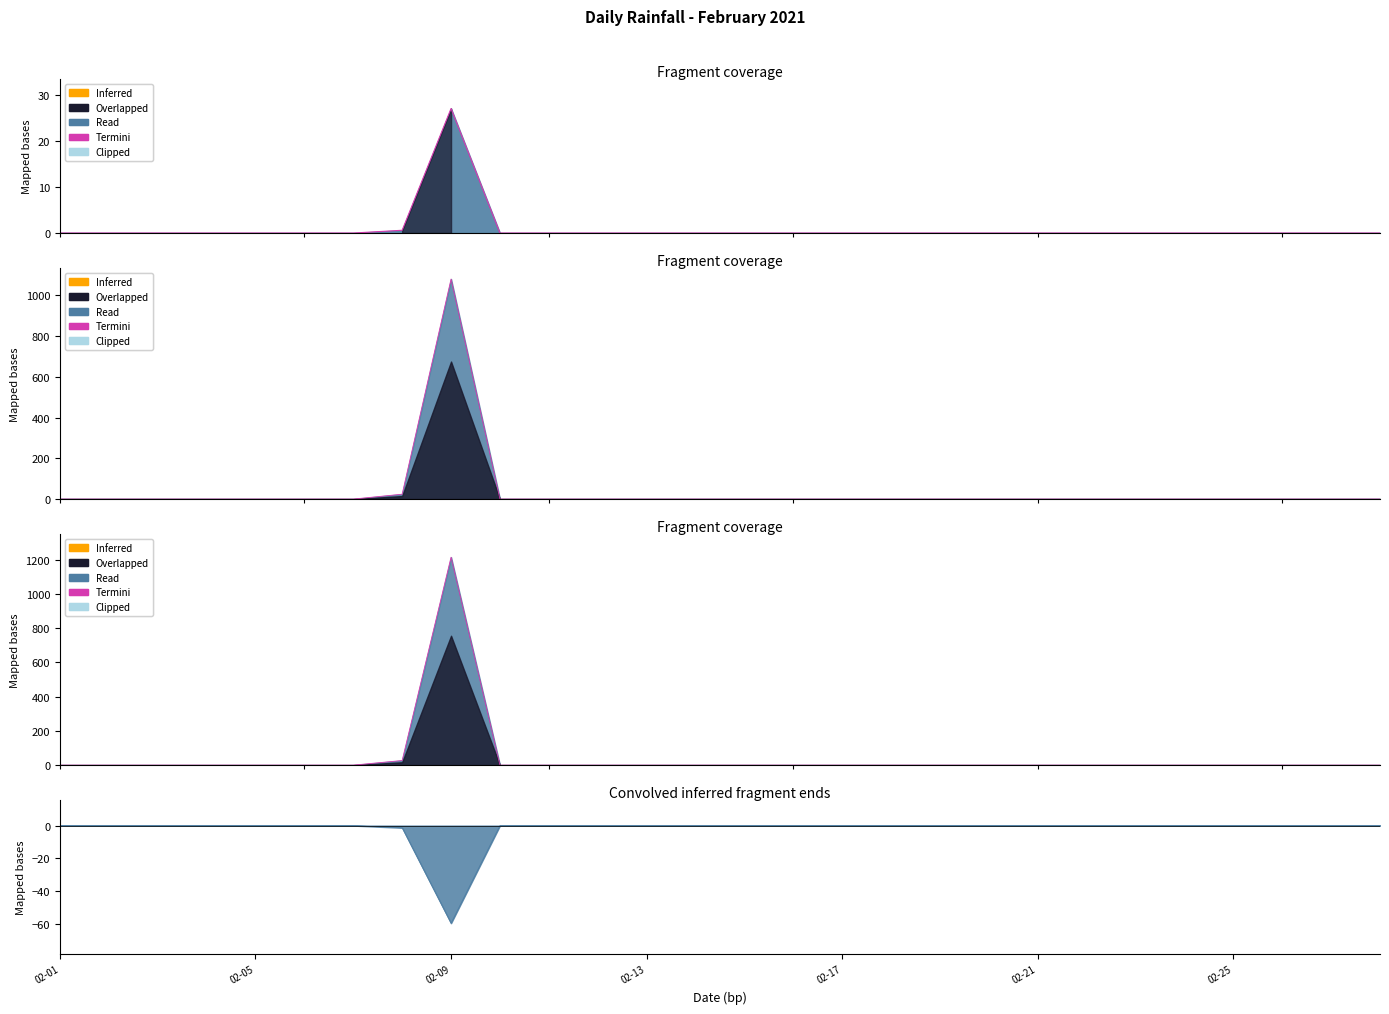

List the labels in order of value, largest first.

2021-02-09, 2021-02-08, 2021-02-01, 2021-02-02, 2021-02-03, 2021-02-04, 2021-02-05, 2021-02-06, 2021-02-07, 2021-02-10, 2021-02-11, 2021-02-12, 2021-02-13, 2021-02-14, 2021-02-15, 2021-02-16, 2021-02-17, 2021-02-18, 2021-02-19, 2021-02-20, 2021-02-21, 2021-02-22, 2021-02-23, 2021-02-24, 2021-02-25, 2021-02-26, 2021-02-27, 2021-02-28